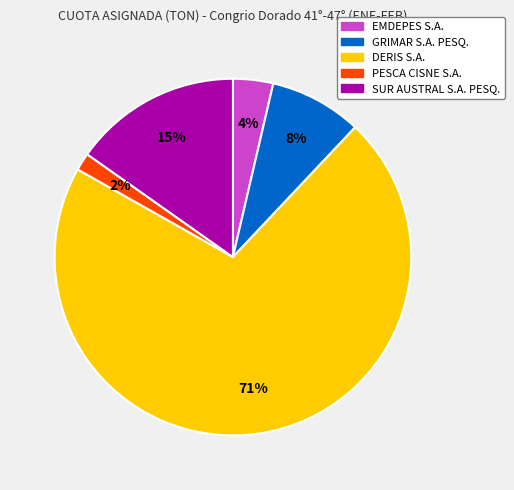

The DERIS S.A. slice represents 85% of the pie. True or false?

False